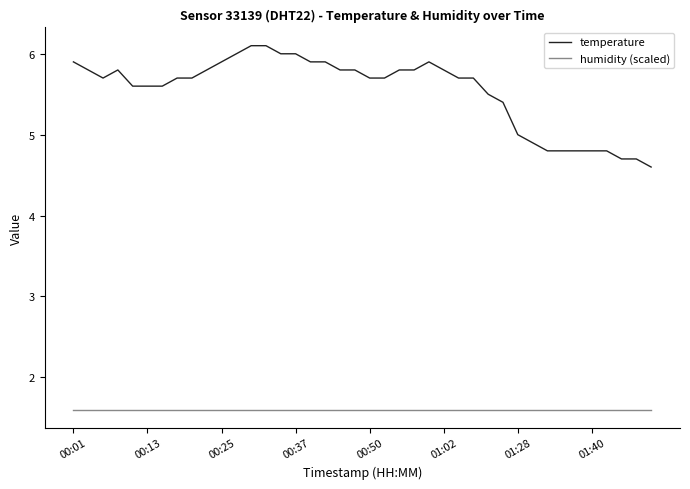

List the series in order of their peak value, lowest first.

humidity (scaled), temperature